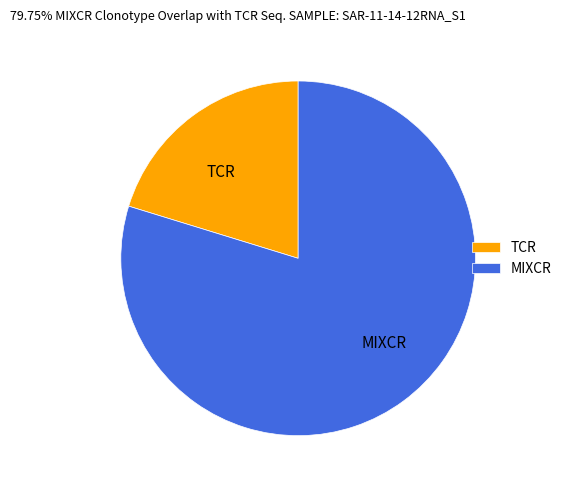

Is it true that TCR is 20% of the pie?

True